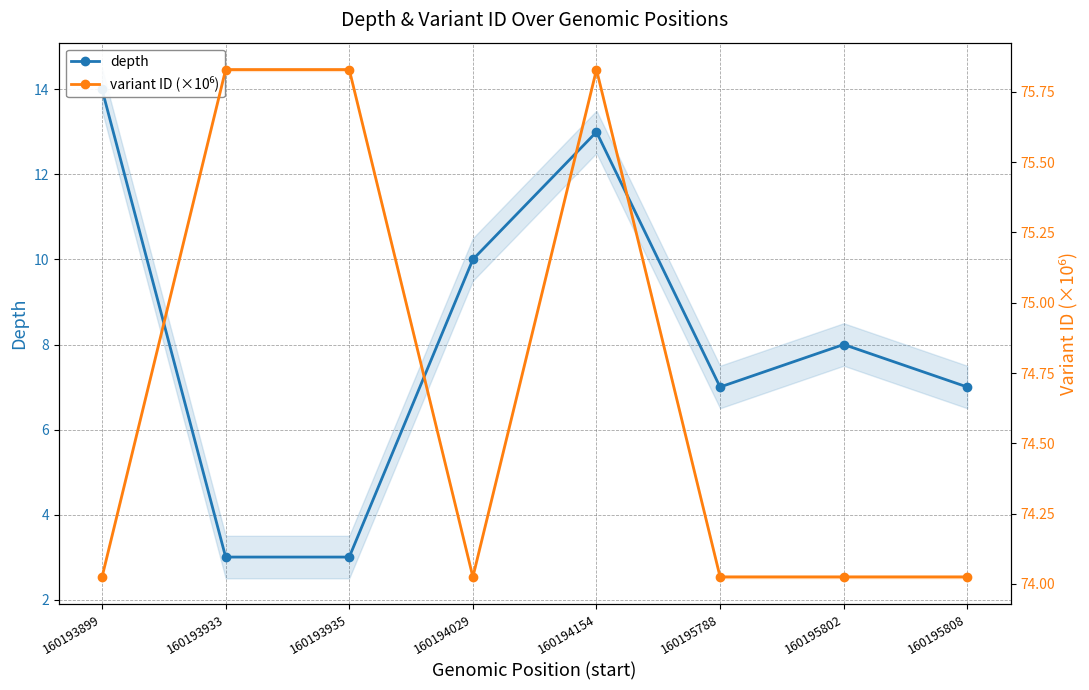

In depth, how many points are lower than both neighbors (excluding endpoints)?

1